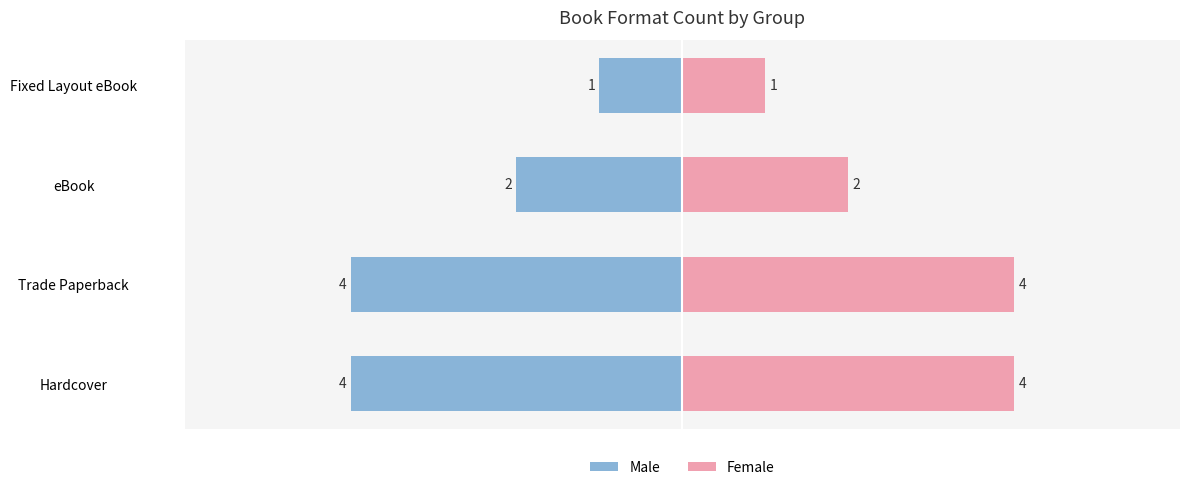

The Male series shows 0 at Fixed Layout eBook. True or false?

False